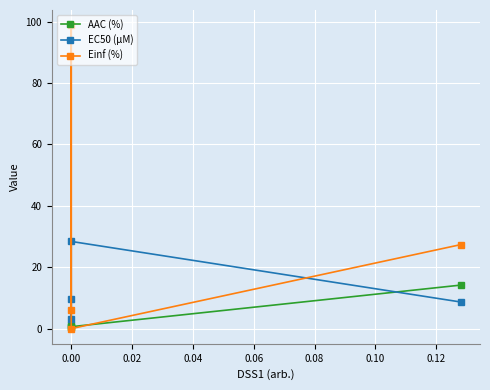

How many values in the AAC (%) series are below 1?

2